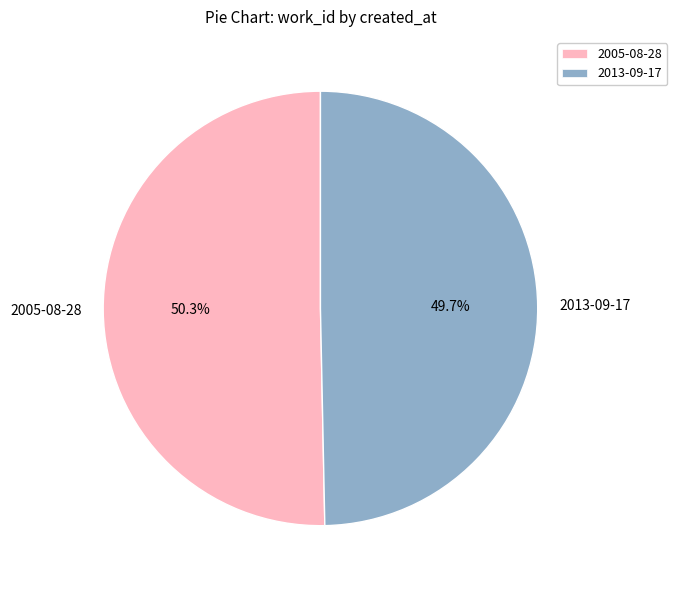

Count the number of slices in the pie.

2